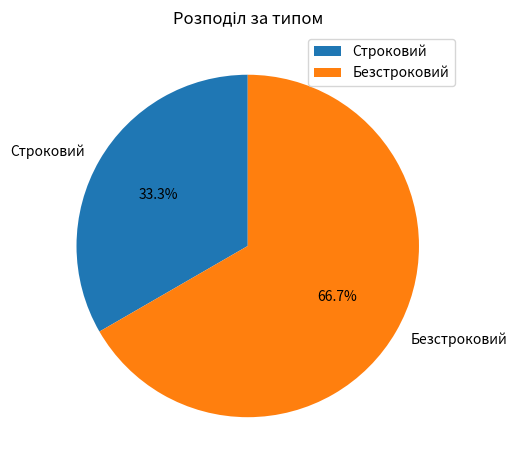

Which slice is the smallest?

Строковий